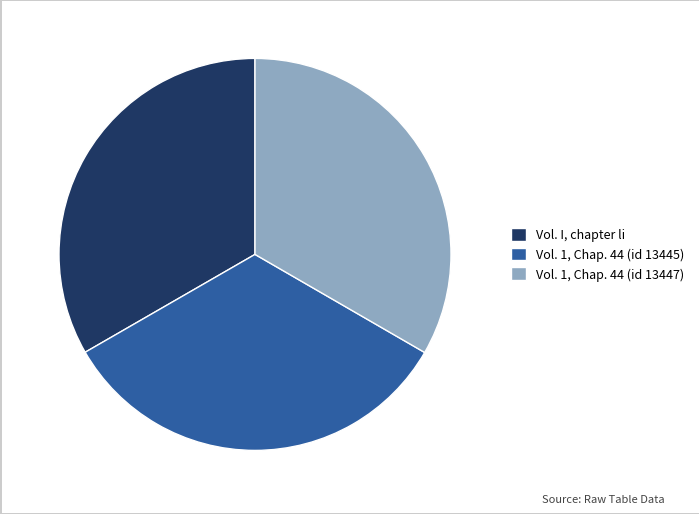

Combined, do Vol. 1, Chap. 44 (id 13445) and Vol. 1, Chap. 44 (id 13447) account for over 50%?

Yes